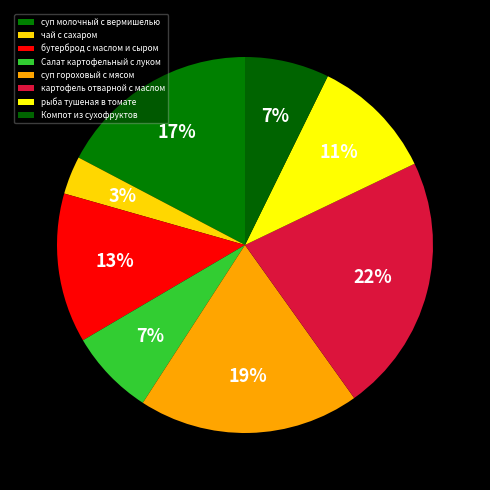

Is Салат картофельный с луком the majority of the pie?

No